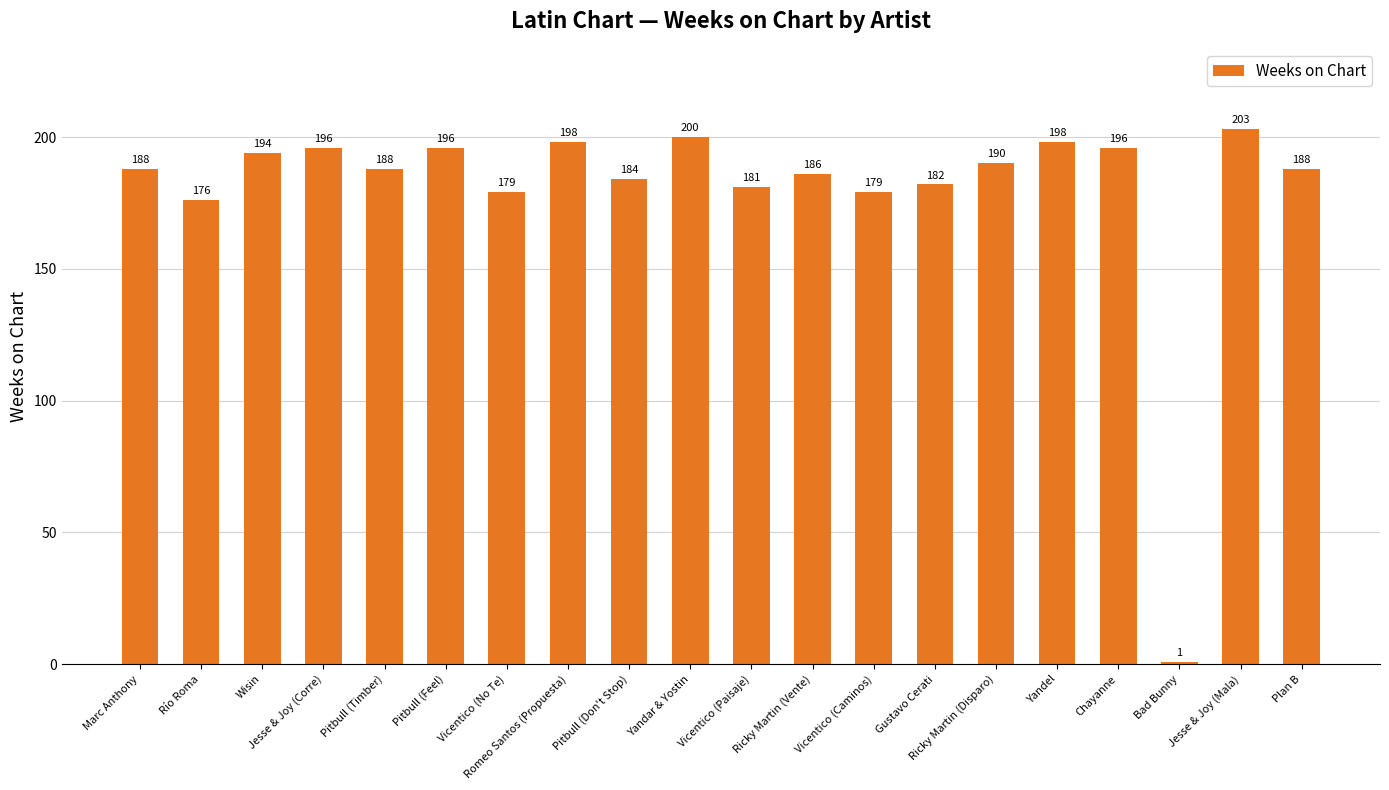

Is it true that the value at Vicentico (Caminos) is 179?

True